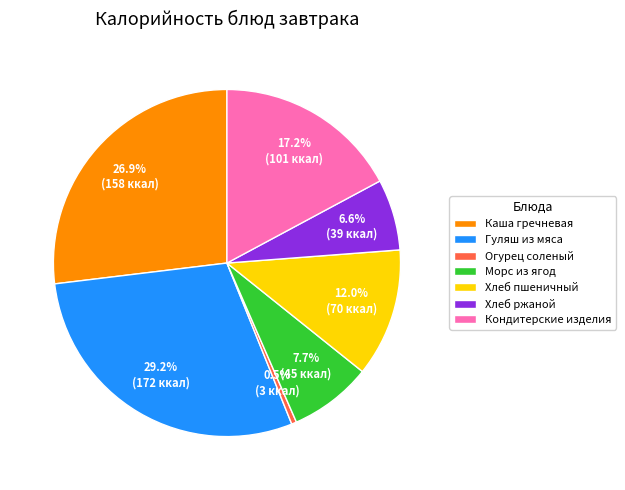

Rank the categories by value from highest to lowest.

Гуляш из мяса, Каша гречневая, Кондитерские изделия, Хлеб пшеничный, Морс из ягод, Хлеб ржаной, Огурец соленый